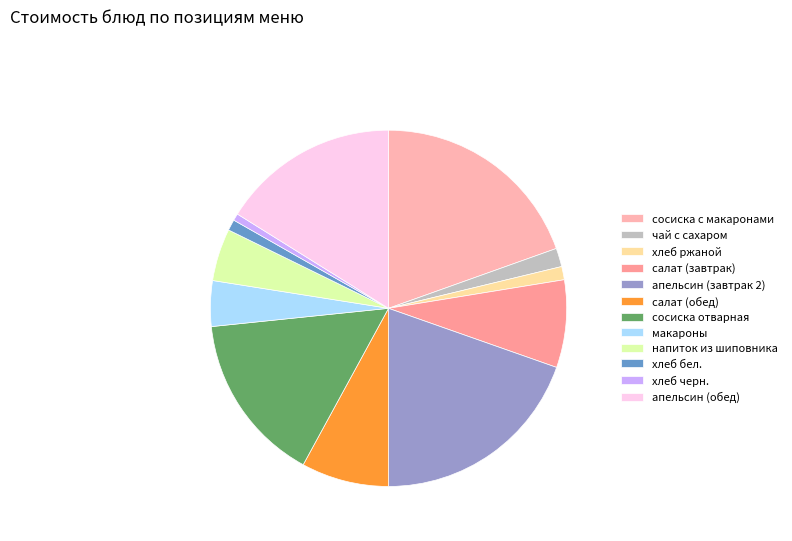

How many slices are in this pie chart?

12